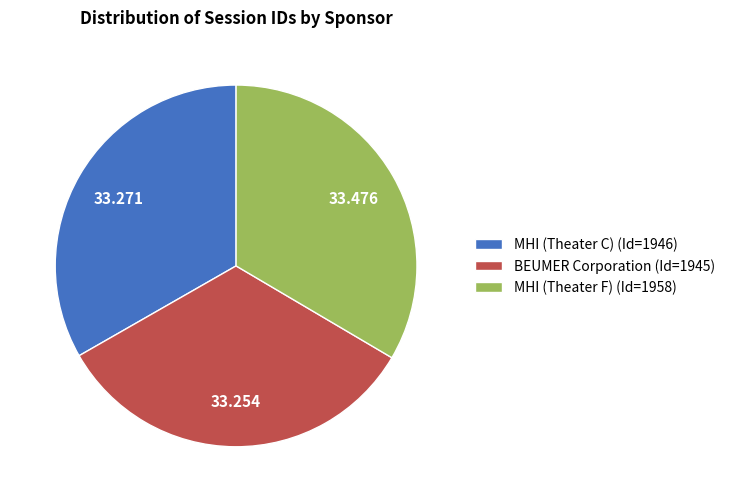

Does MHI (Theater F) (Id=1958) represent more than half of the total?

No